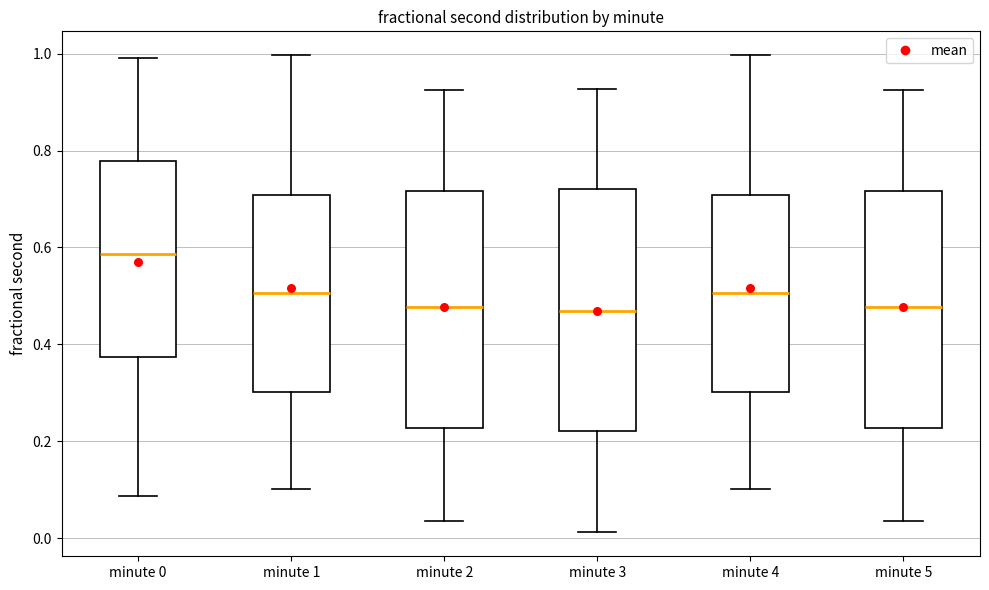

Which box has the highest median line?

minute 0